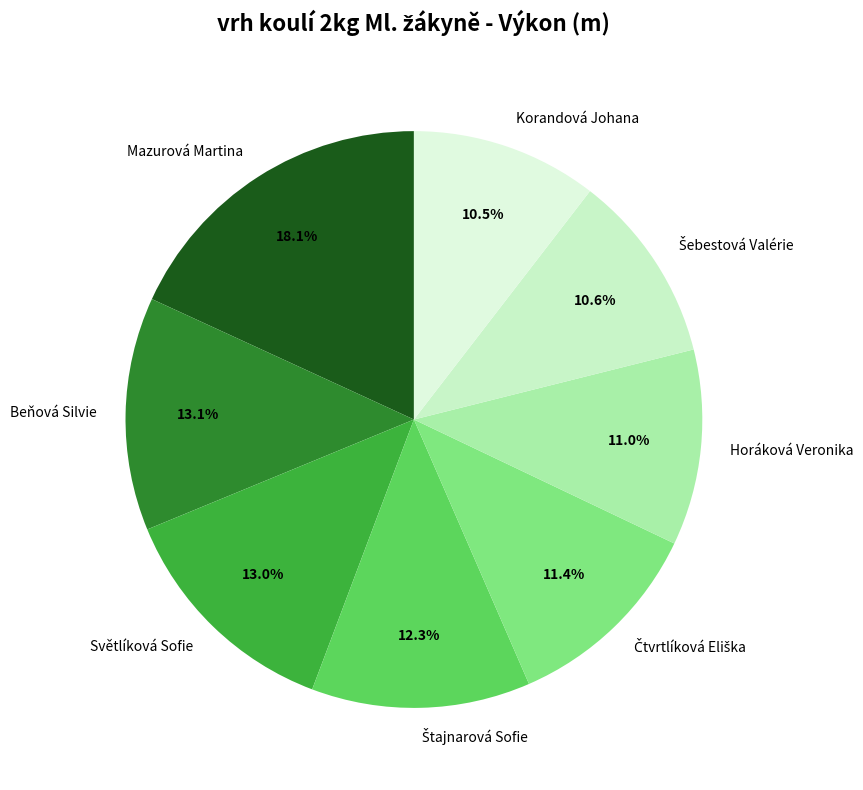

To the nearest percent, what is the average slice percentage?

12%